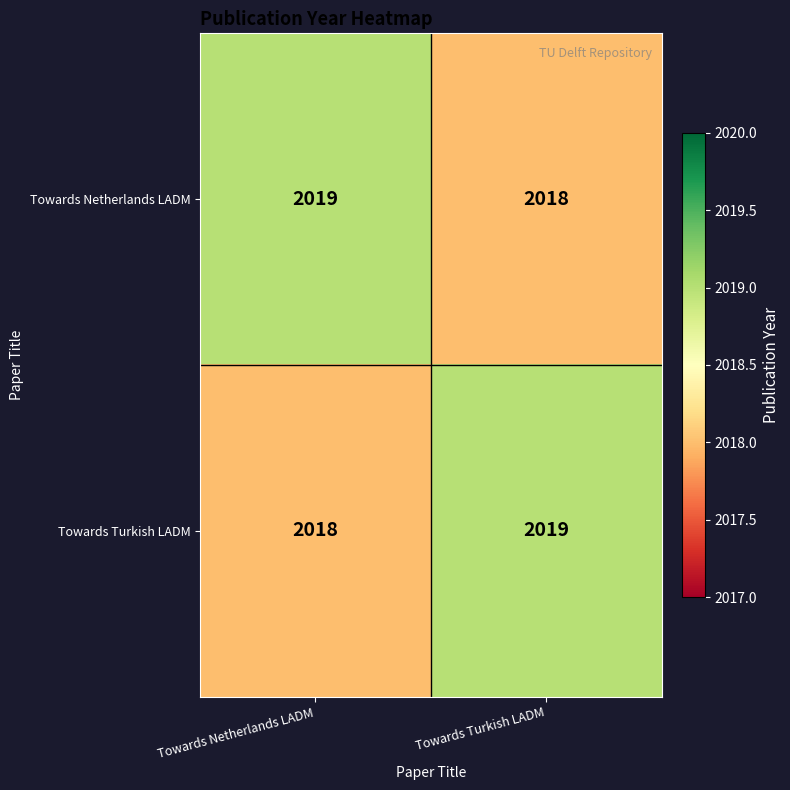

What is the difference between the highest and lowest values at Towards Netherlands LADM?

1